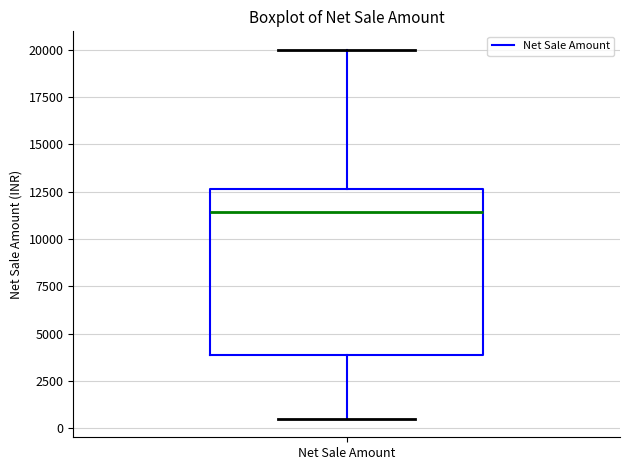

Transcribe this box plot: give where the median line is, the range the box spans, and where the two whiskers end, as read against the y-axis. The values are not printed on the chart, so give them approximately, as read against the axis.

median 11500, box 4000 to 12500, whiskers 500 to 20000